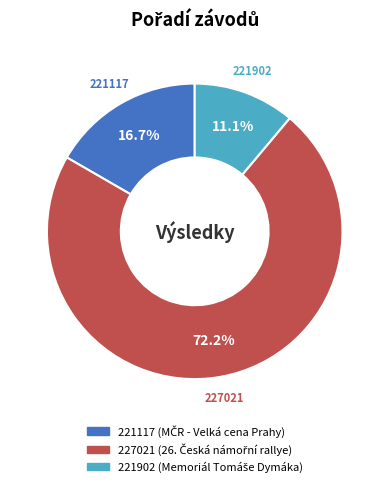

Rank the categories by value from lowest to highest.

221902, 221117, 227021